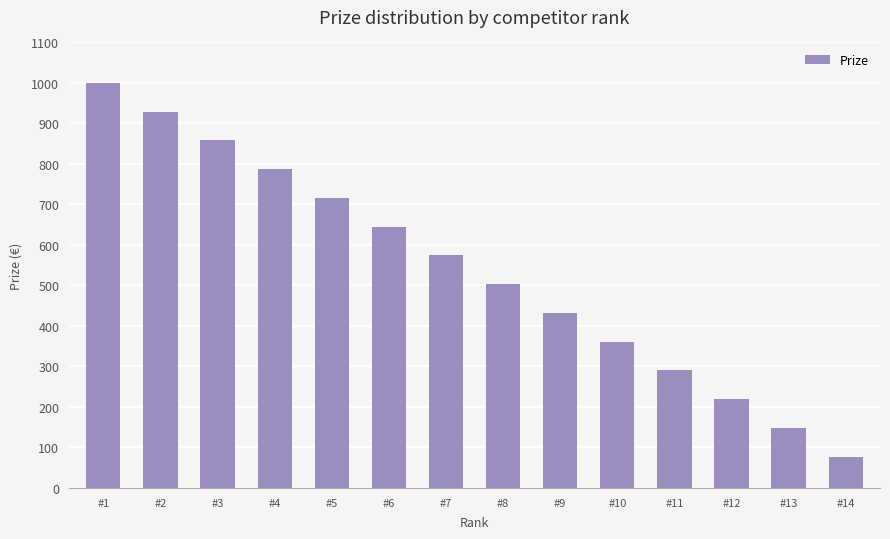

What is the value of the 9th bar from the left?

432